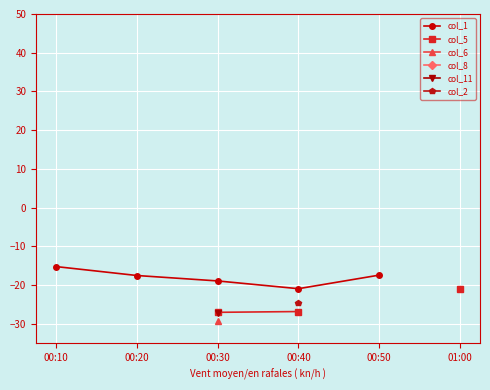

Is the value of col_2 at 00:30 greater than the value of col_1 at 00:10?

No